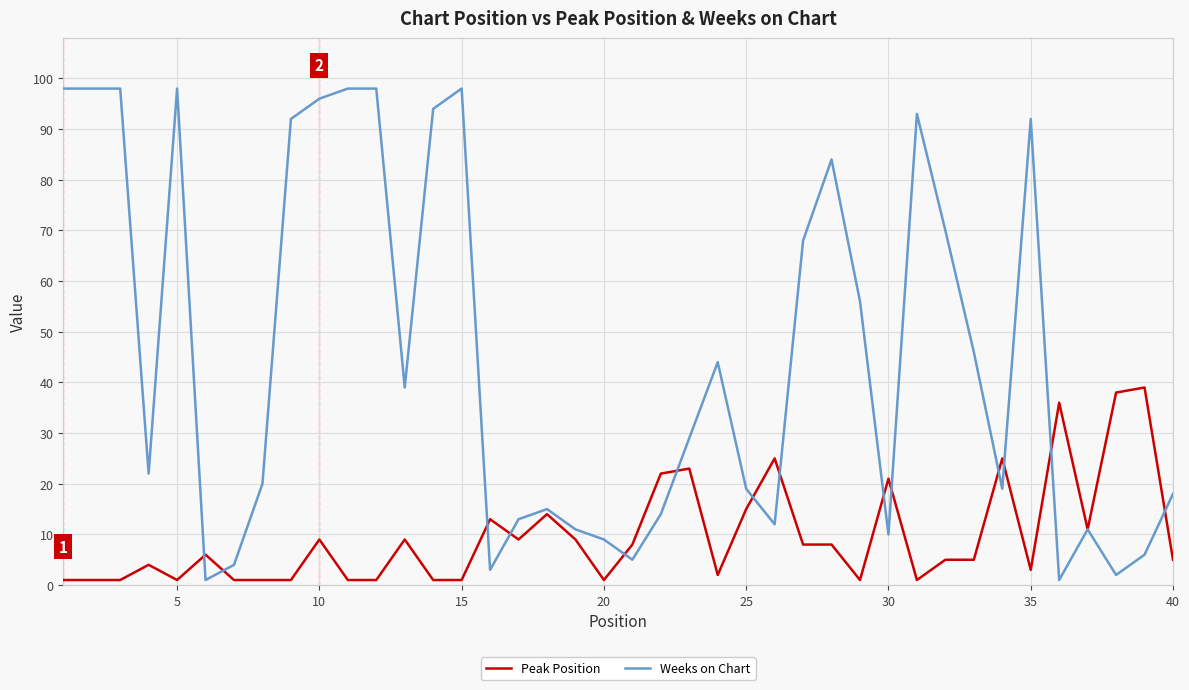

What is the maximum value shown in the chart?

98